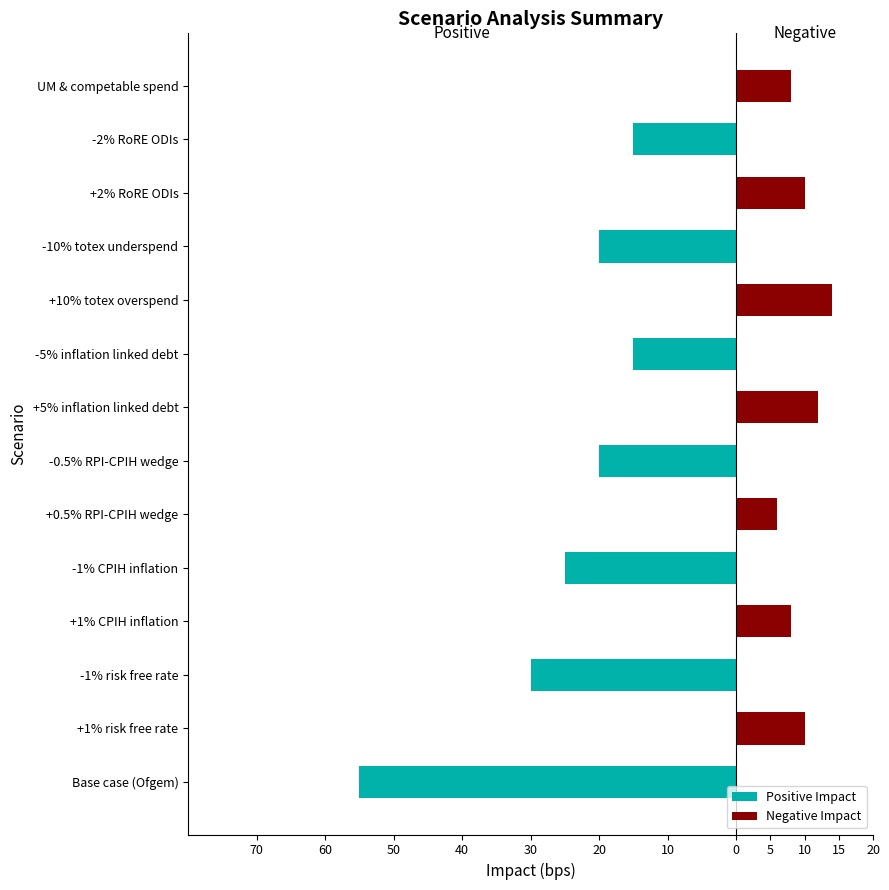

What is the approximate value of Positive Impact at -1% CPIH inflation, to the nearest 5?

-25